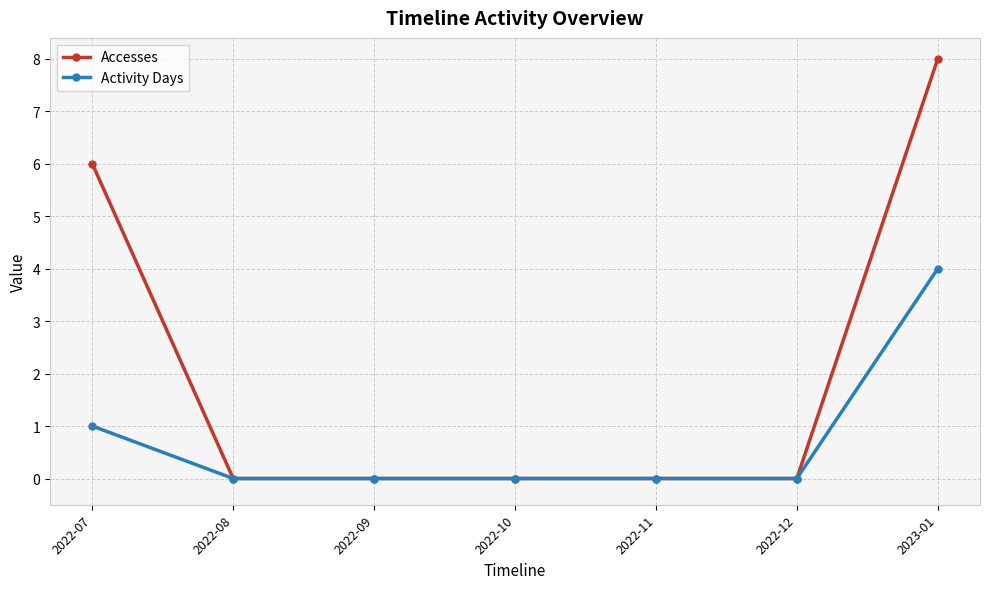

The Accesses series shows 0 at 2022-10. True or false?

True